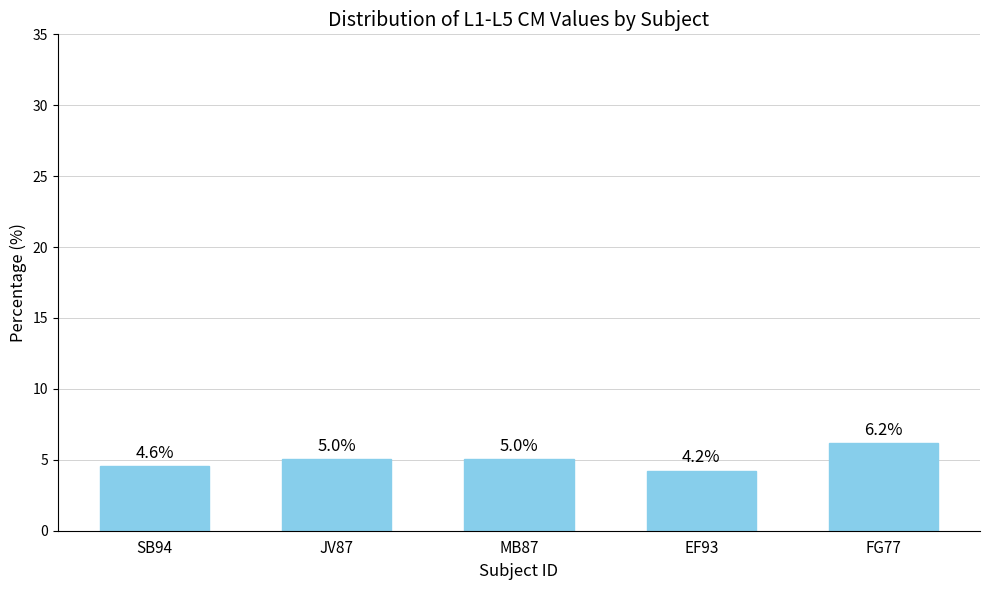

The chart shows a value of 4.2 at EF93. True or false?

True